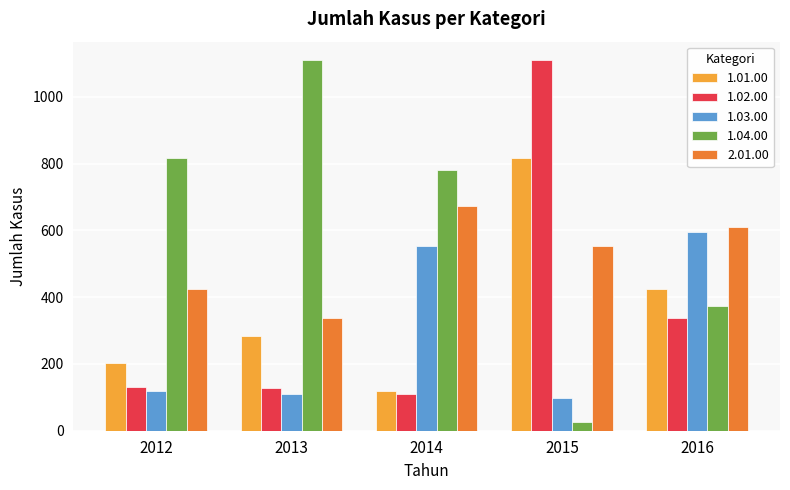

Which series has the largest total across all categories?

1.04.00